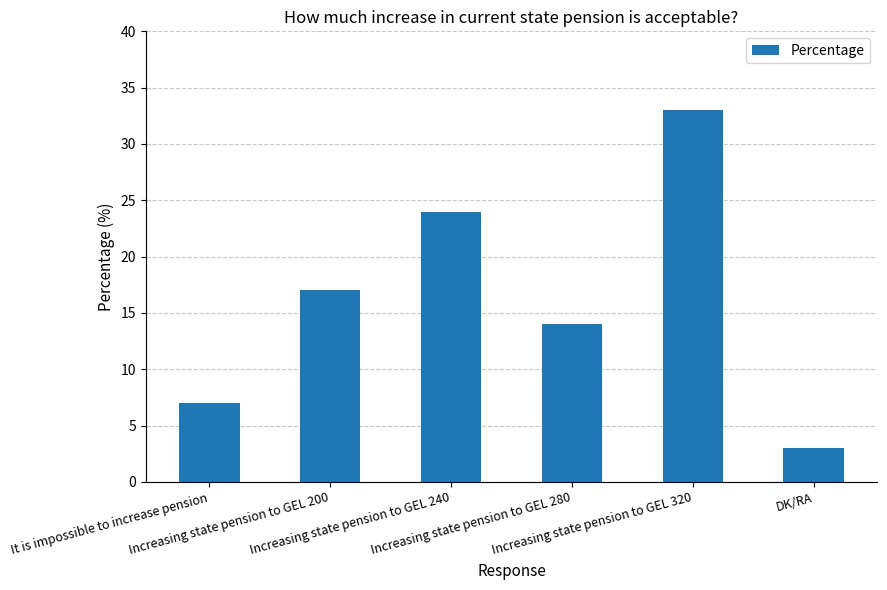

What is the value of the 6th bar from the left?

3